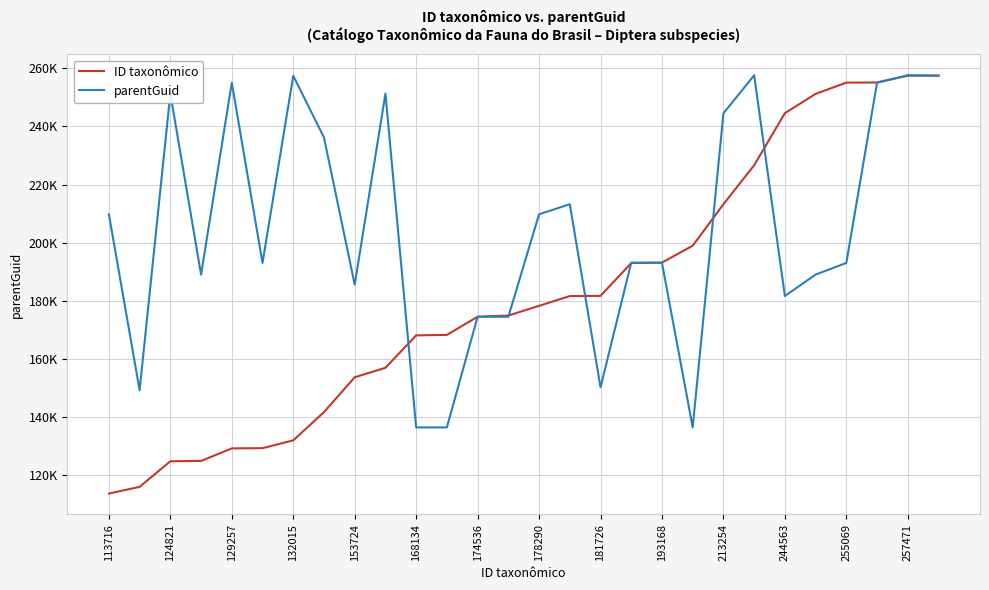

What is the minimum value shown in the chart?

113716